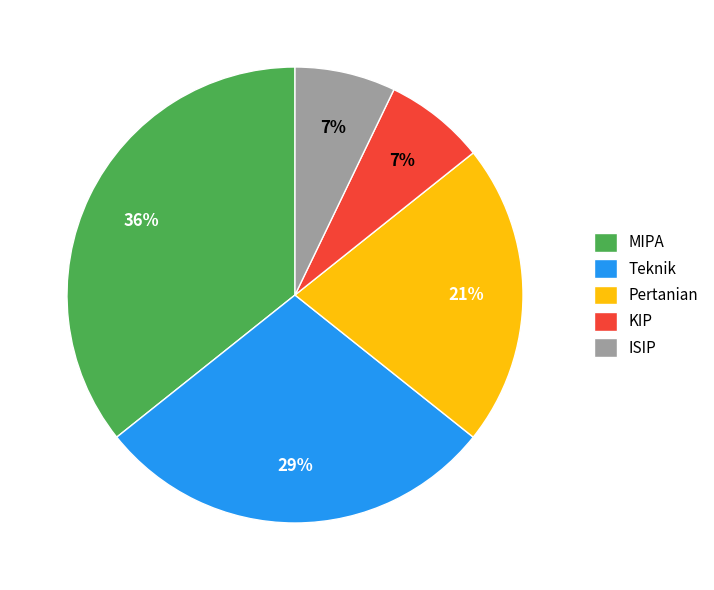

What percentage is the Teknik slice, to the nearest percent?

29%